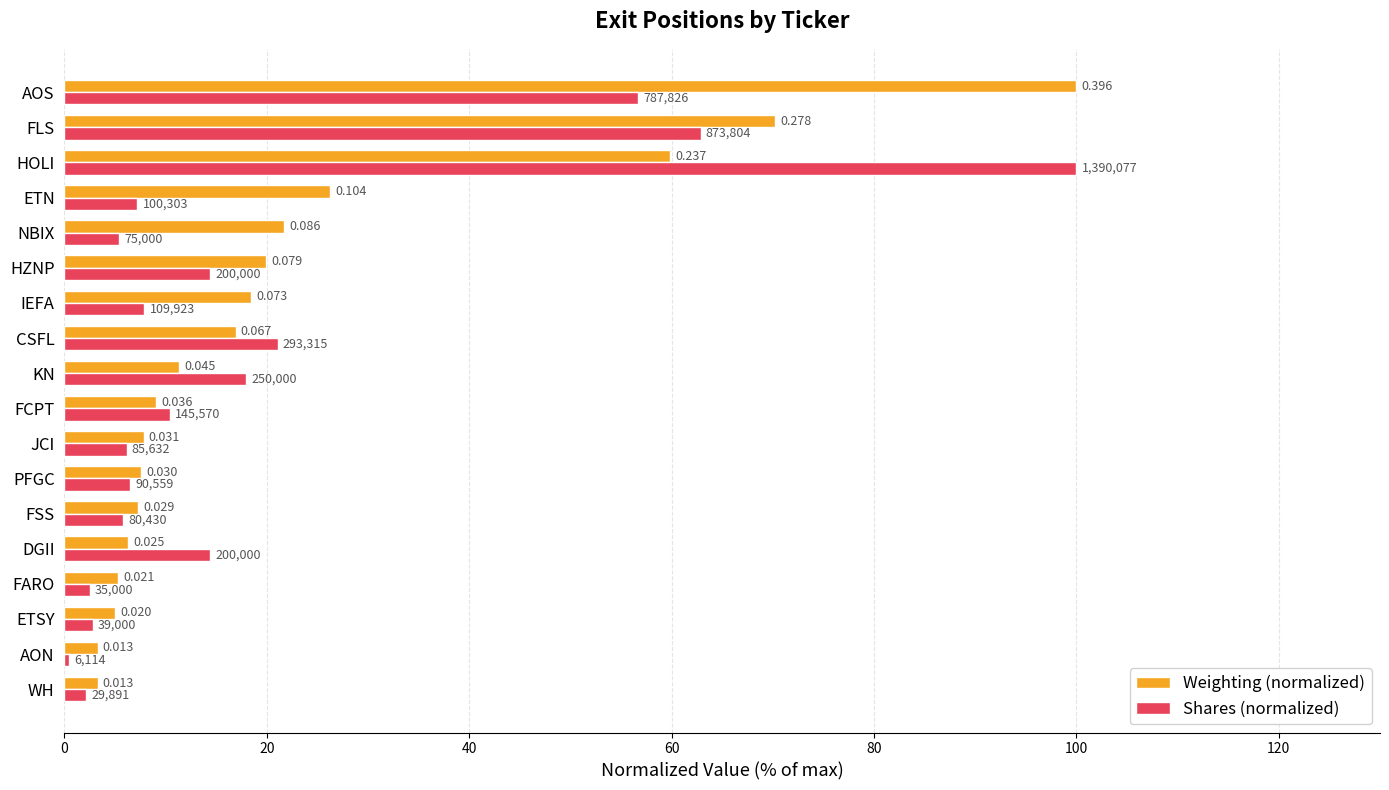

What are all the series names shown in the legend?

Weighting (normalized), Shares (normalized)